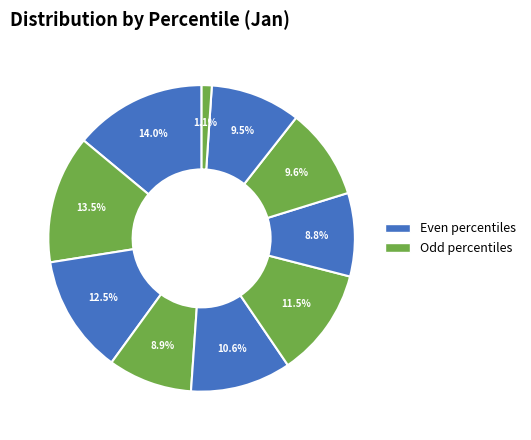

Count the number of slices in the pie.

10